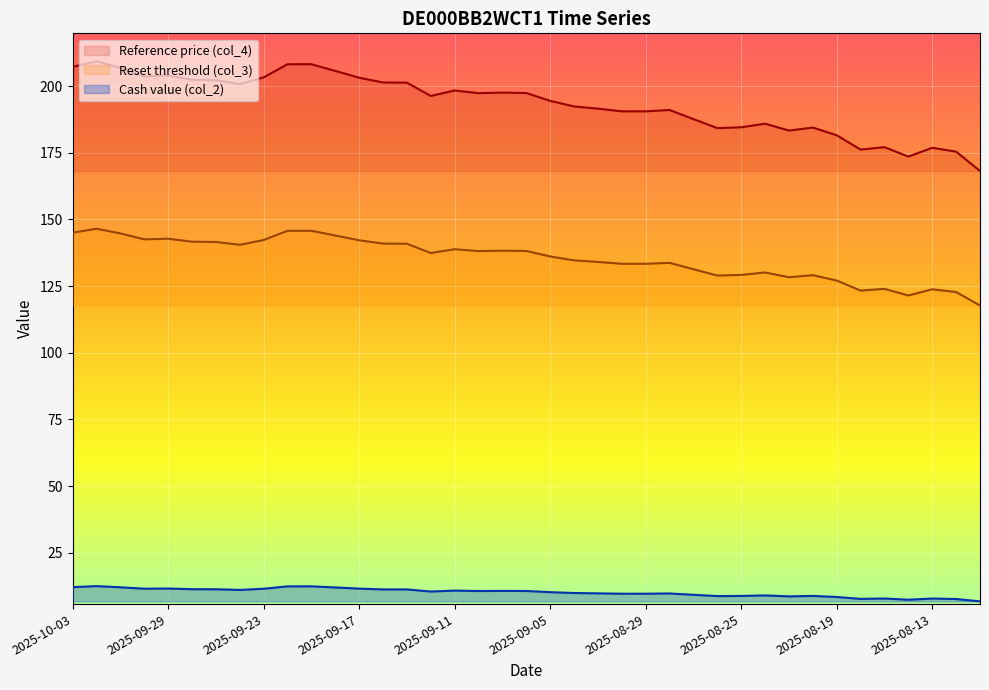

What is the smallest value displayed?

6.8